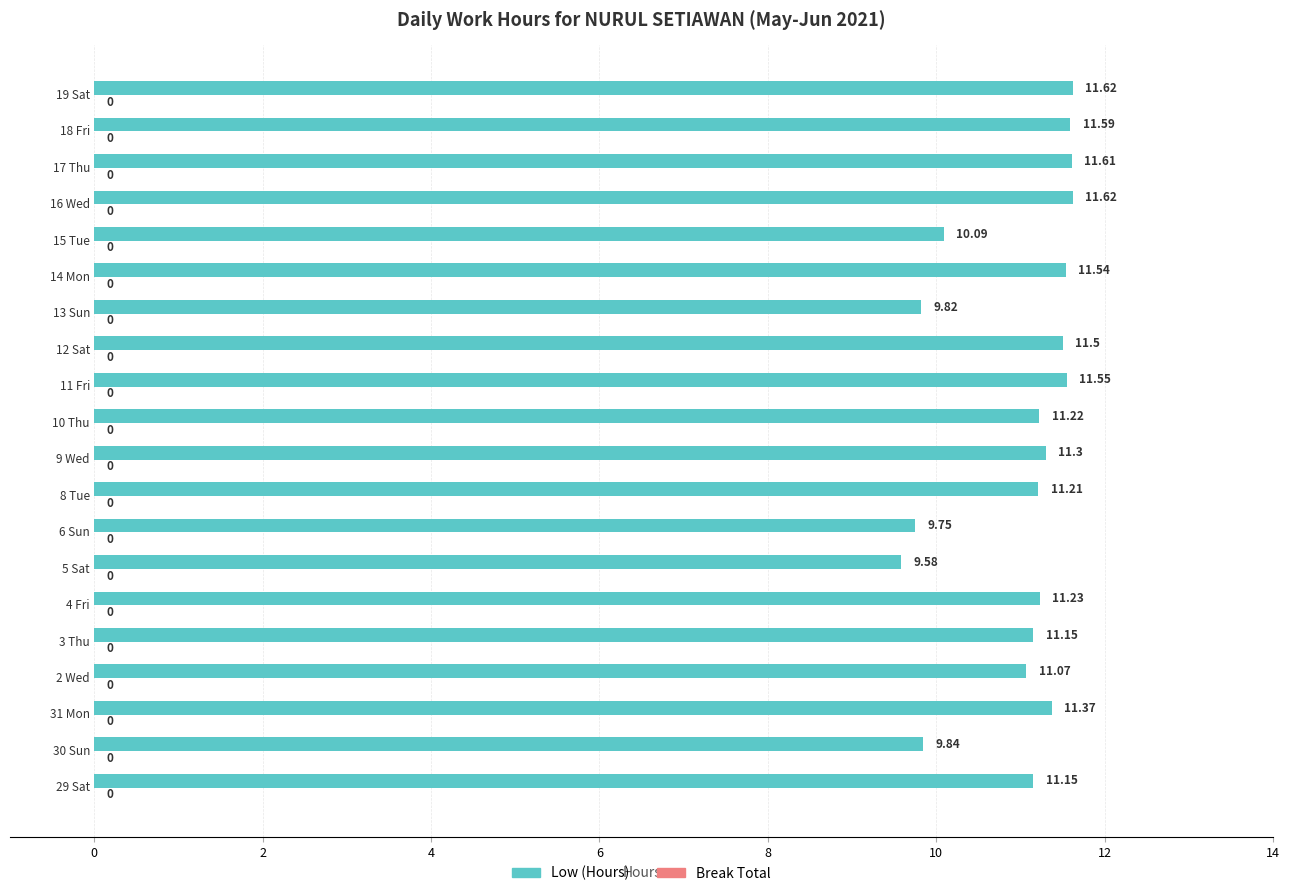

Does the chart contain any negative values?

No